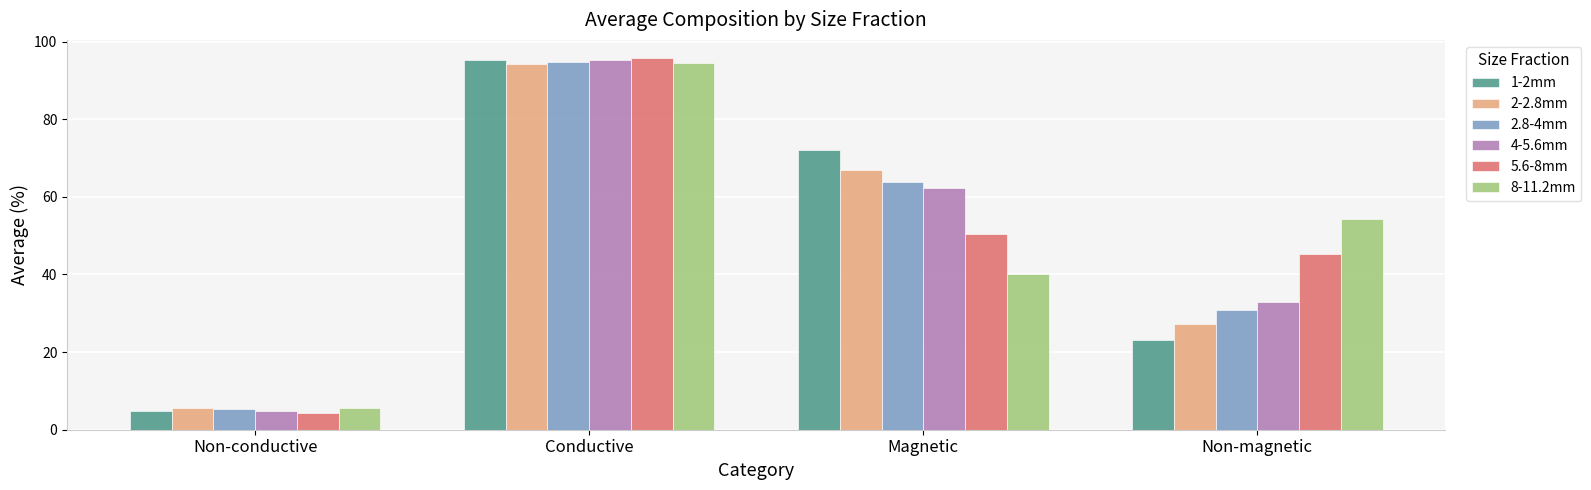

Reading right to left, list all the values displayed in this chart.

1-2mm: 23.2	72.1	95.3	4.7
2-2.8mm: 27.4	67.0	94.3	5.7
2.8-4mm: 30.9	63.8	94.7	5.3
4-5.6mm: 33.0	62.3	95.2	4.8
5.6-8mm: 45.3	50.3	95.7	4.3
8-11.2mm: 54.3	40.1	94.4	5.6